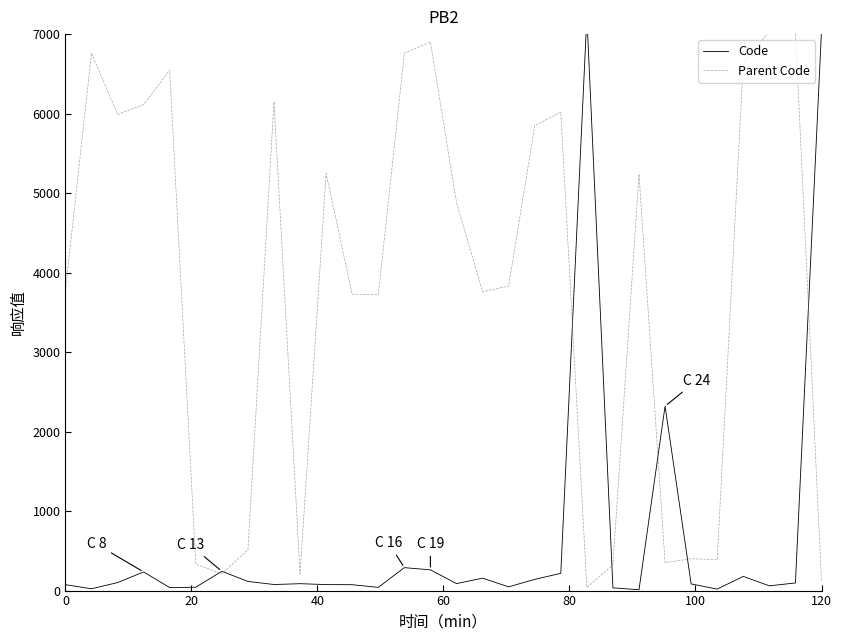

Which series has the largest total across all categories?

Parent Code